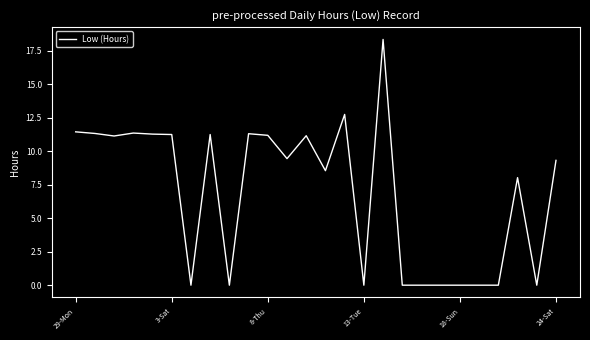

What is the difference between the maximum and minimum values?

18.4